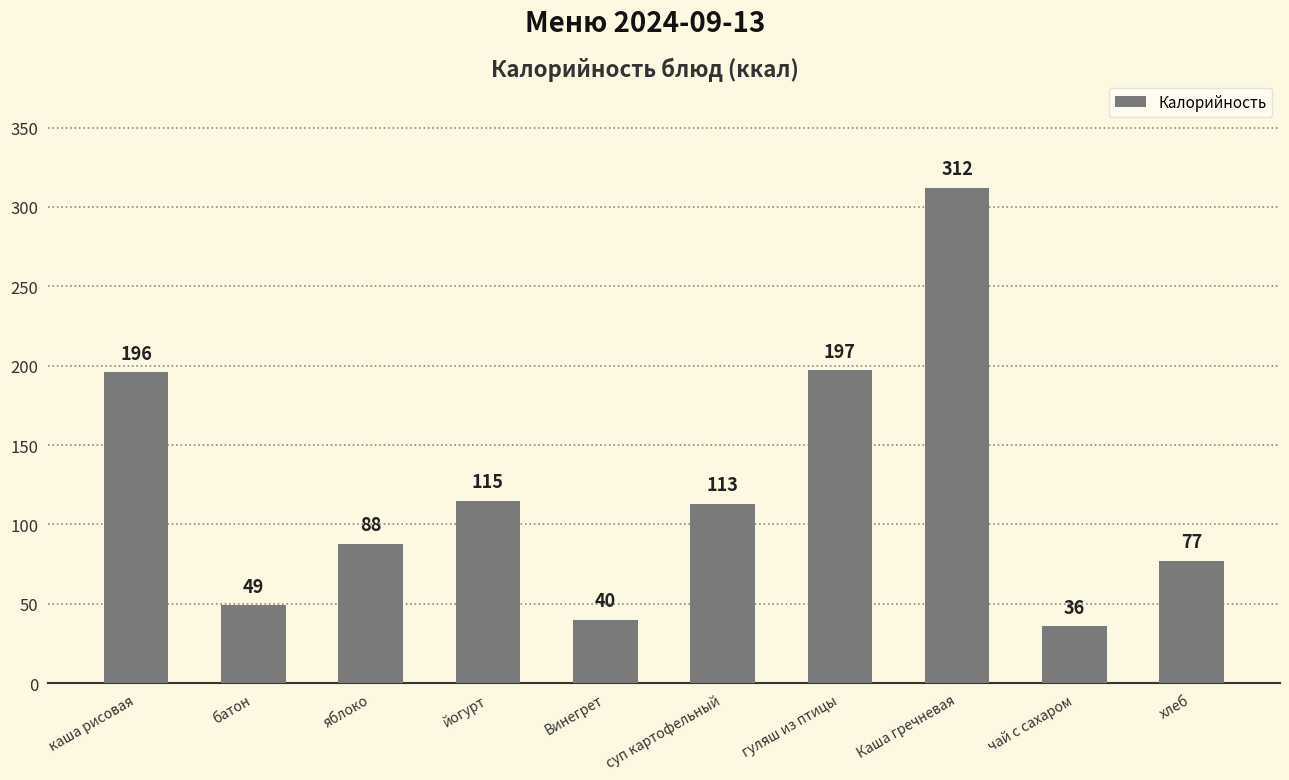

Is it true that the value at каша рисовая is 281?

False